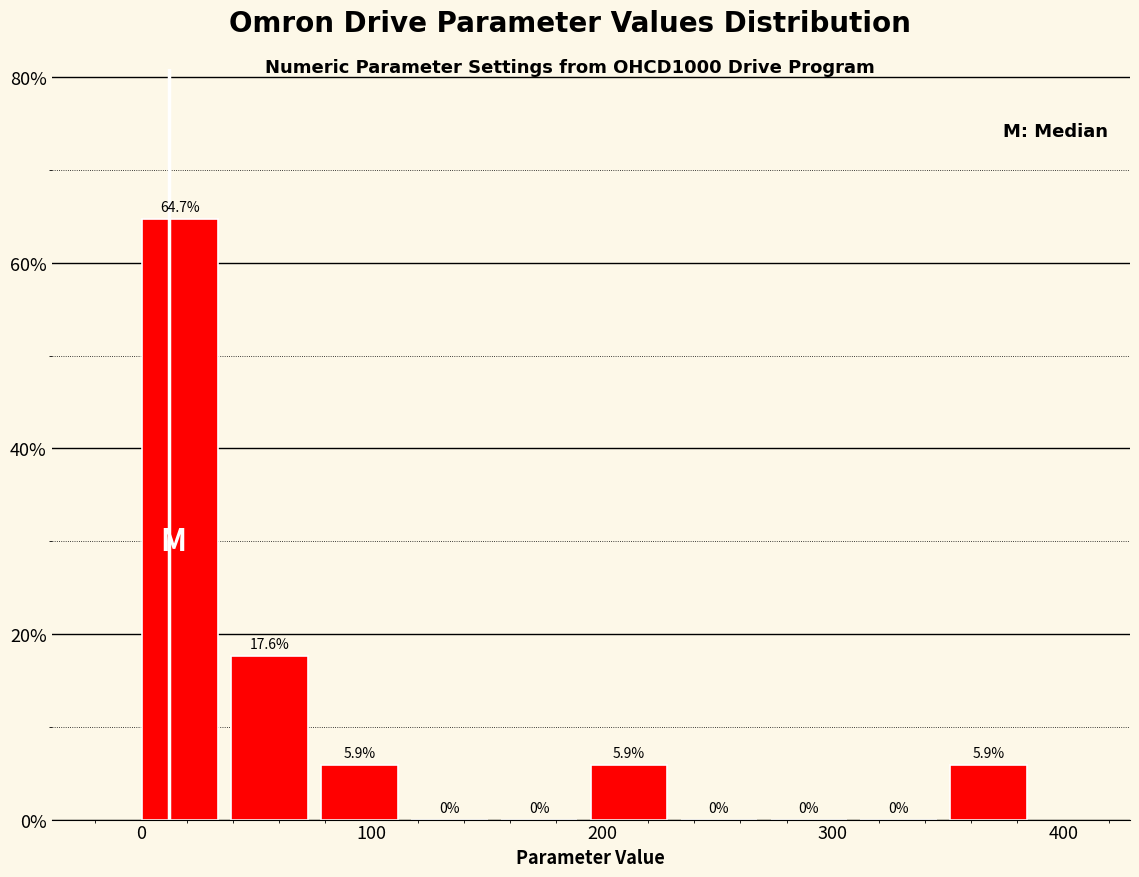

Around what value on the x-axis is the tallest bar? Give the approximate position of its centre, as read against the axis.

20